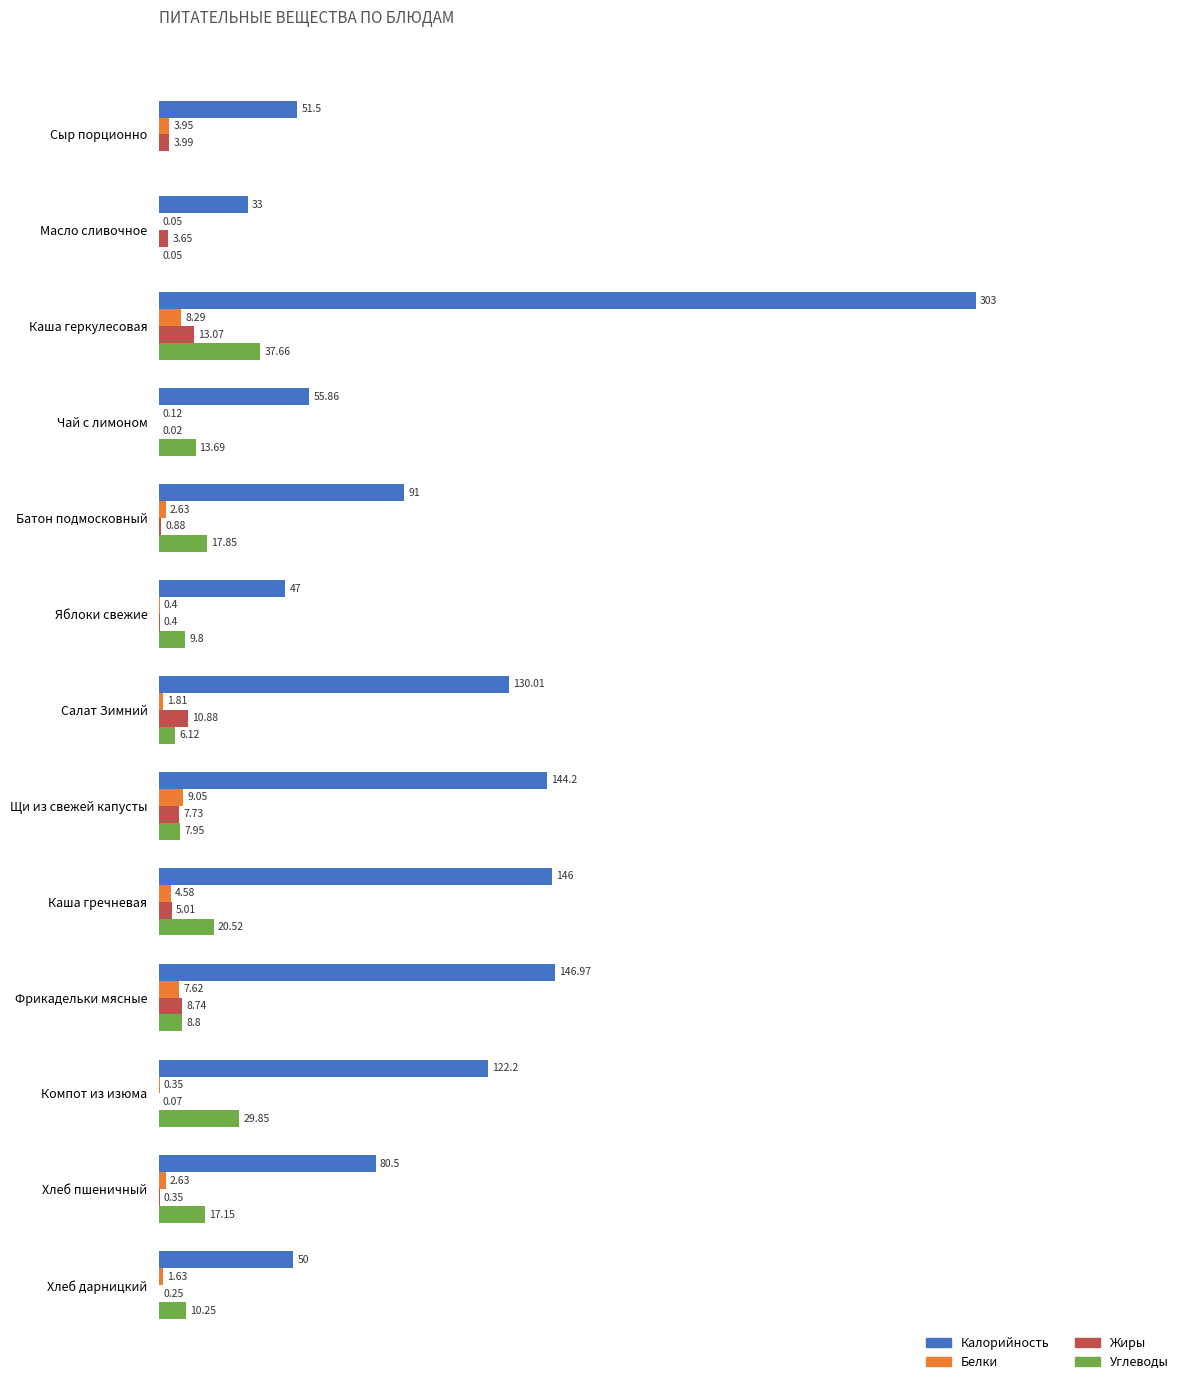

Is the value of Белки at Фрикадельки мясные greater than the value of Калорийность at Батон подмосковный?

No